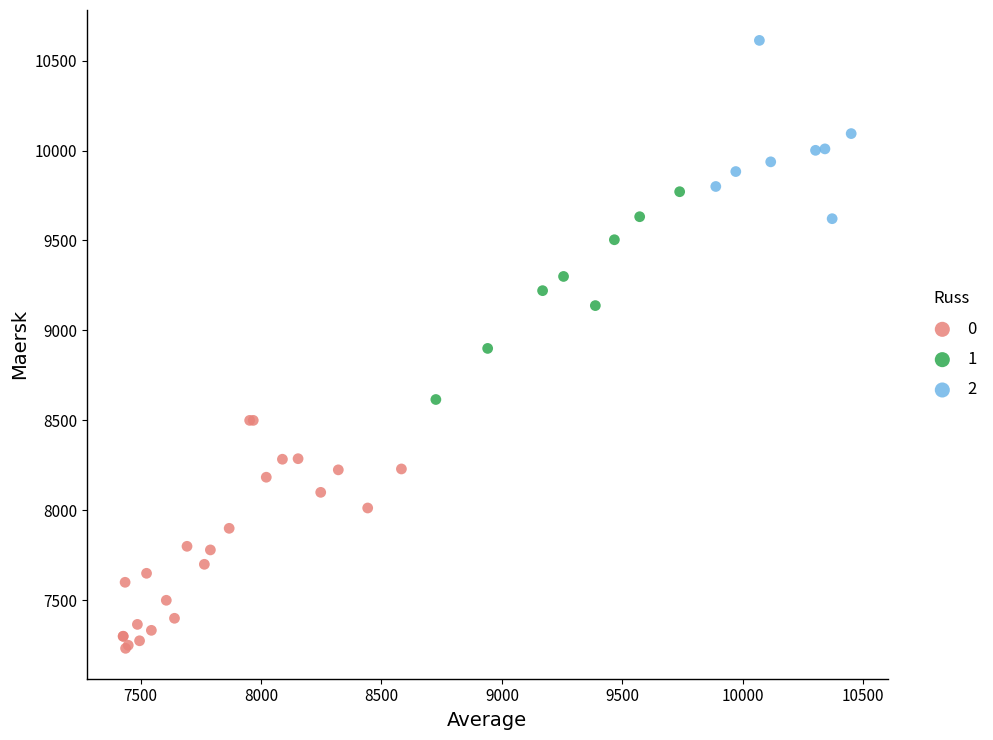

Which series contains the lowest Y value?

0